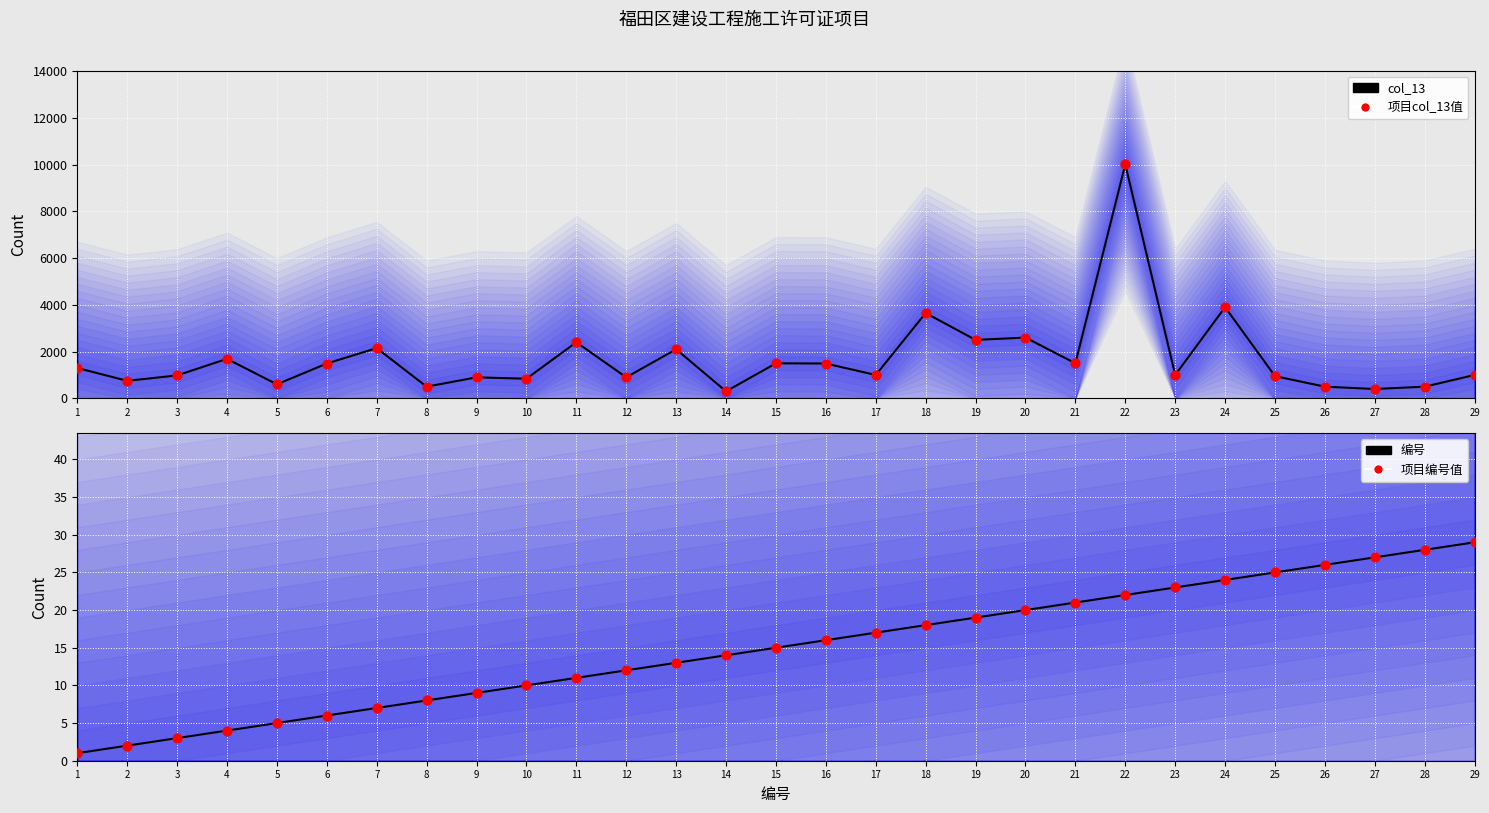

What are all the series names shown in the legend?

col_13, 项目col_13值, 编号, 项目编号值